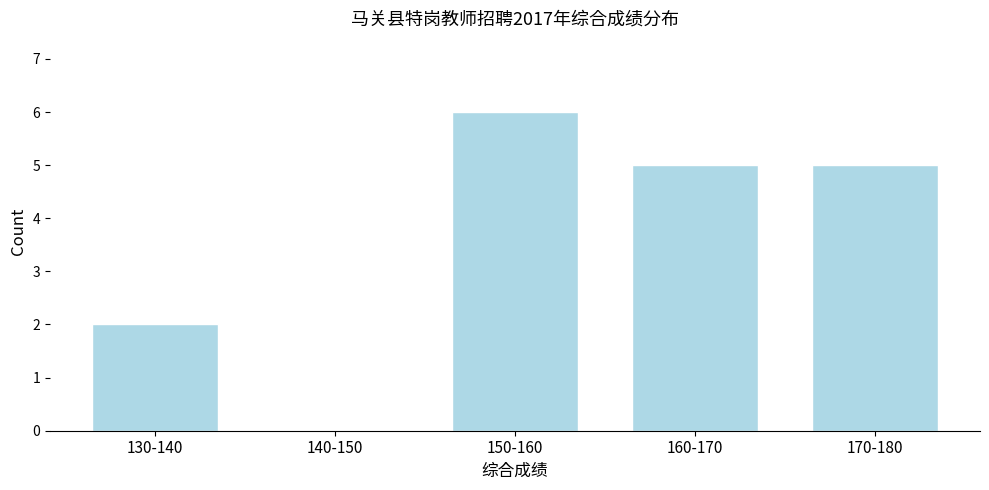

Reading left to right, extract all data points from this chart.

130-140=2	140-150=0	150-160=6	160-170=5	170-180=5